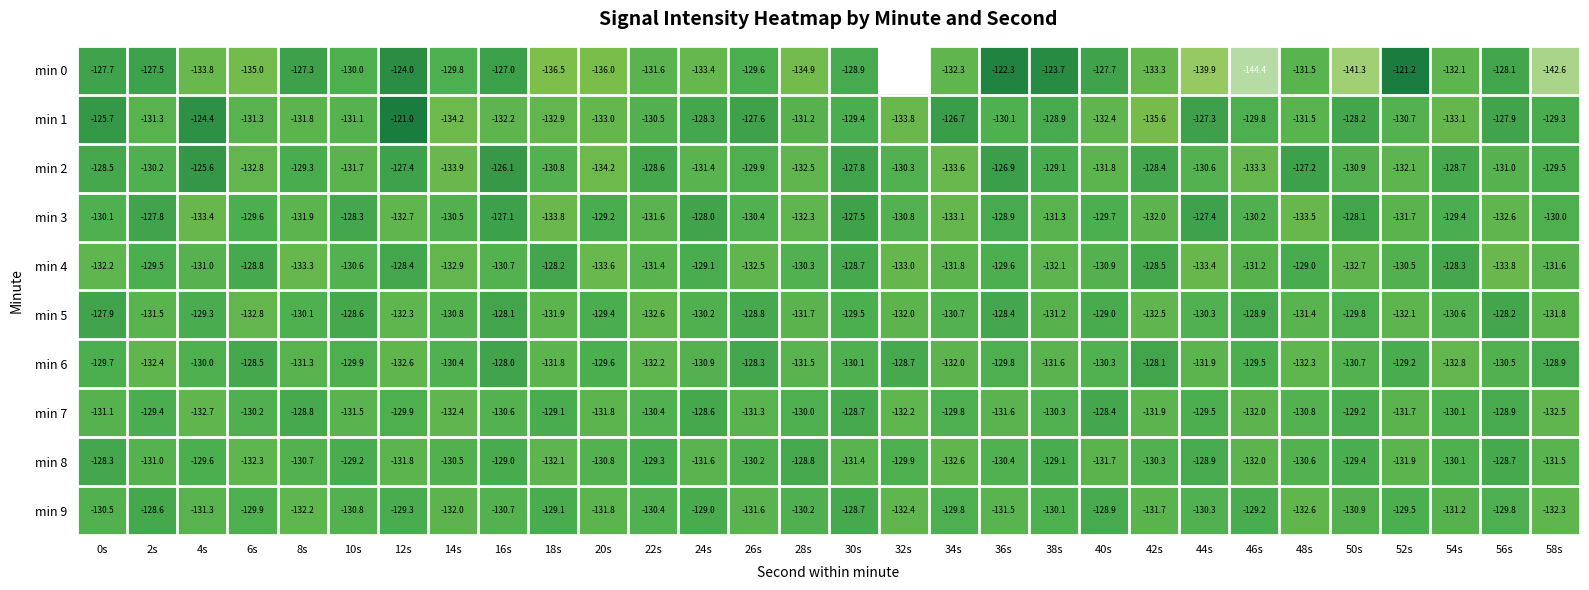

The min 0 series shows -226.8 at 0s. True or false?

False